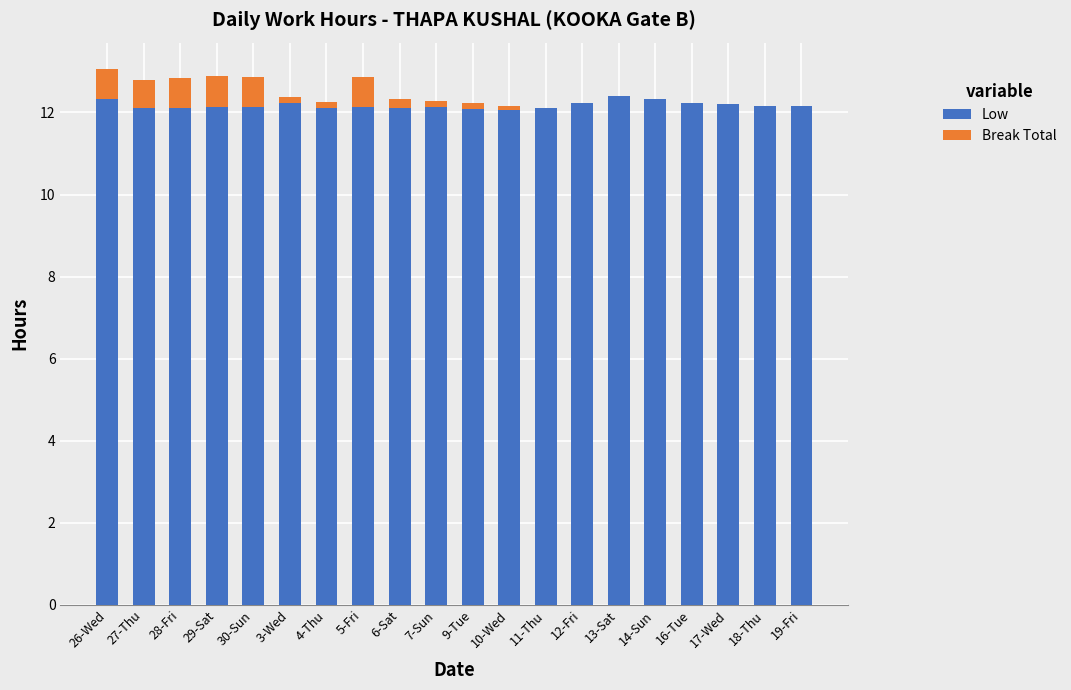

Is it true that Low equals 18.9 at 27-Thu?

False